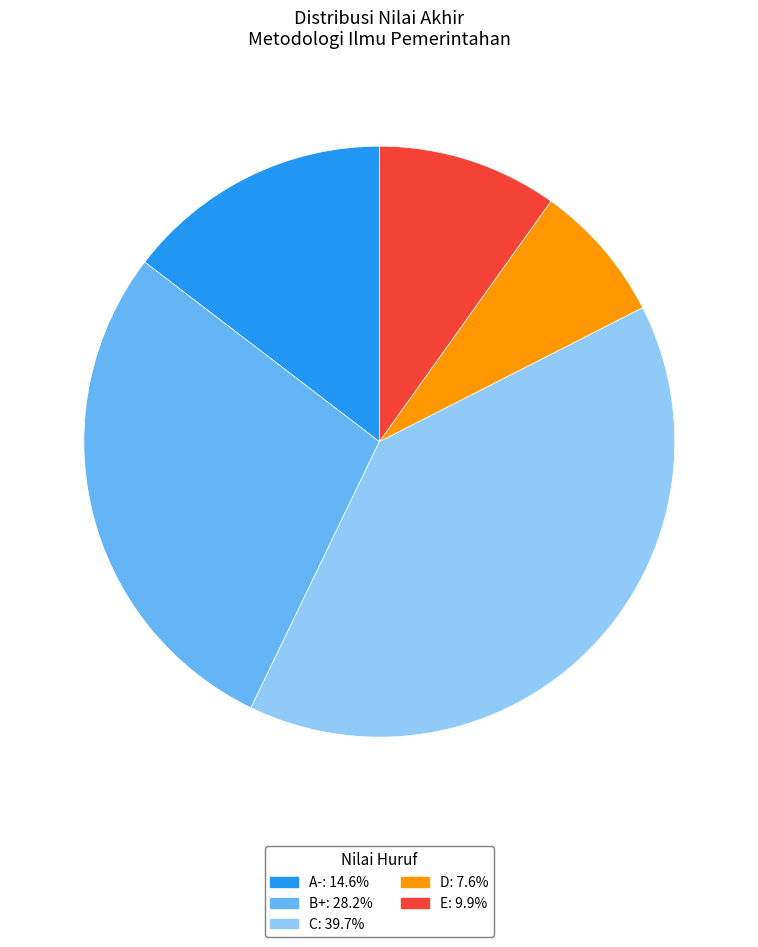

Is there a majority slice in this chart?

No